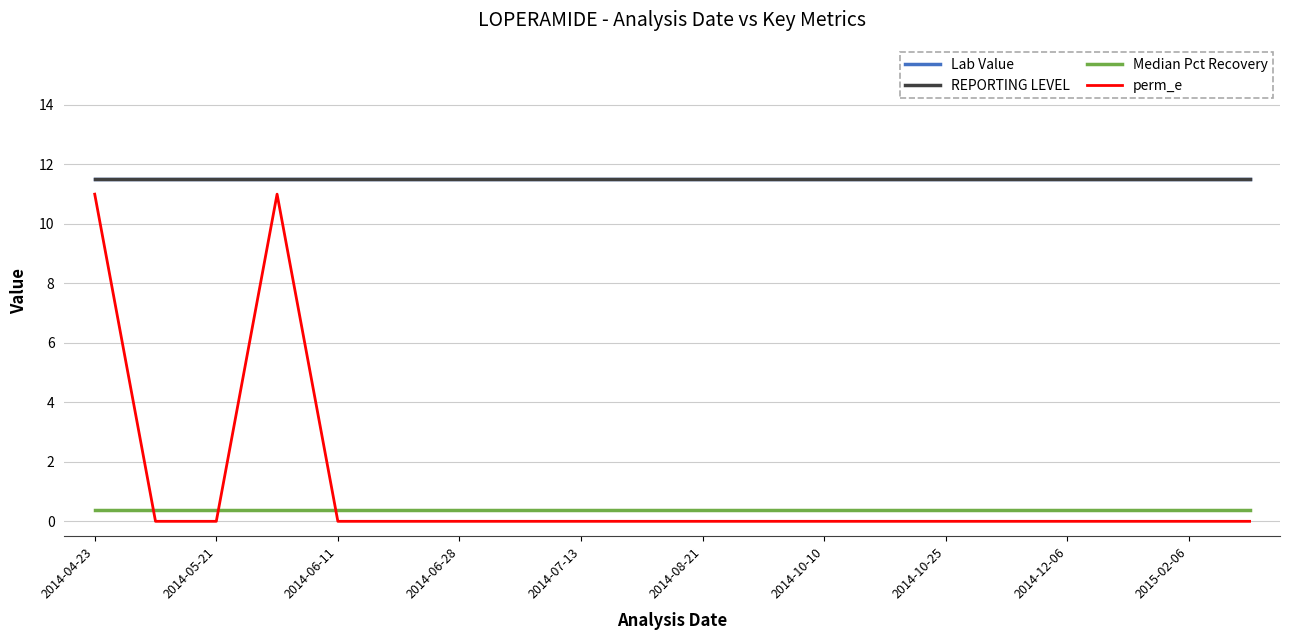

Does the chart have visible grid lines?

Yes